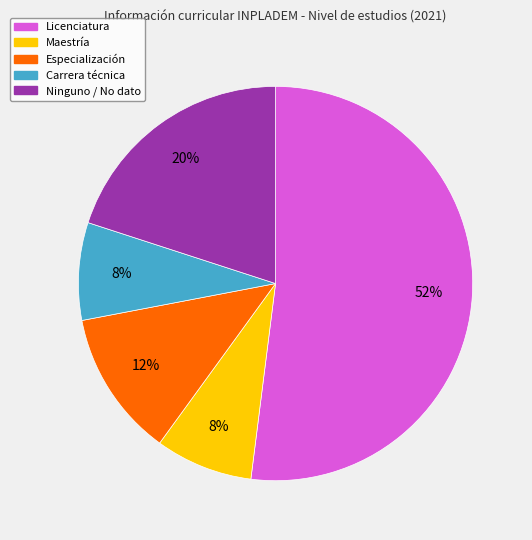

How many segments does this pie chart have?

5